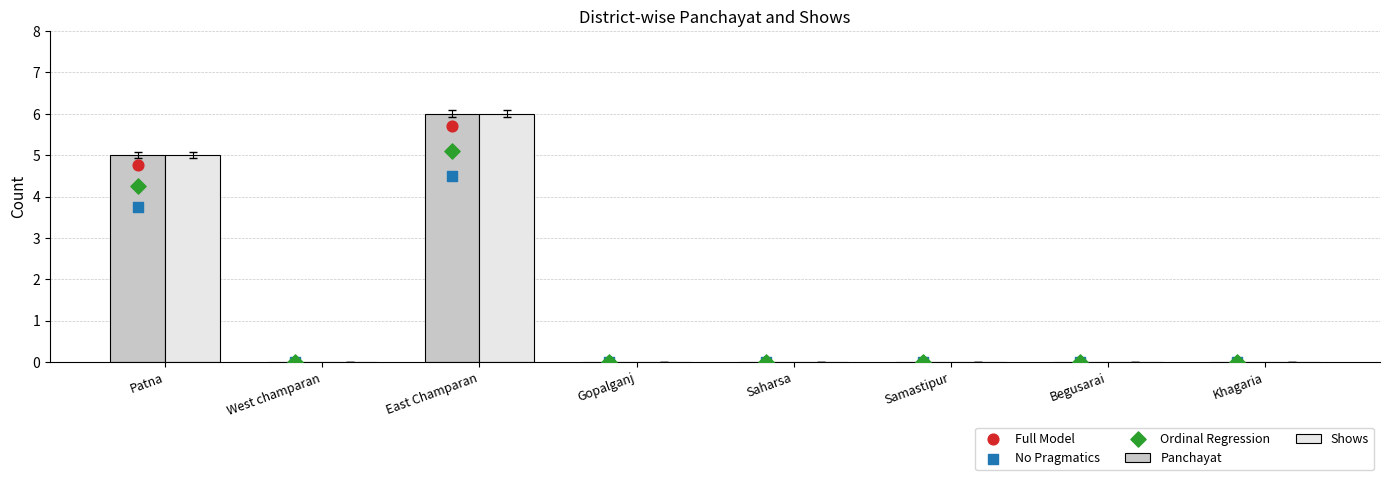

At how many categories does at least one series exceed 4?

2